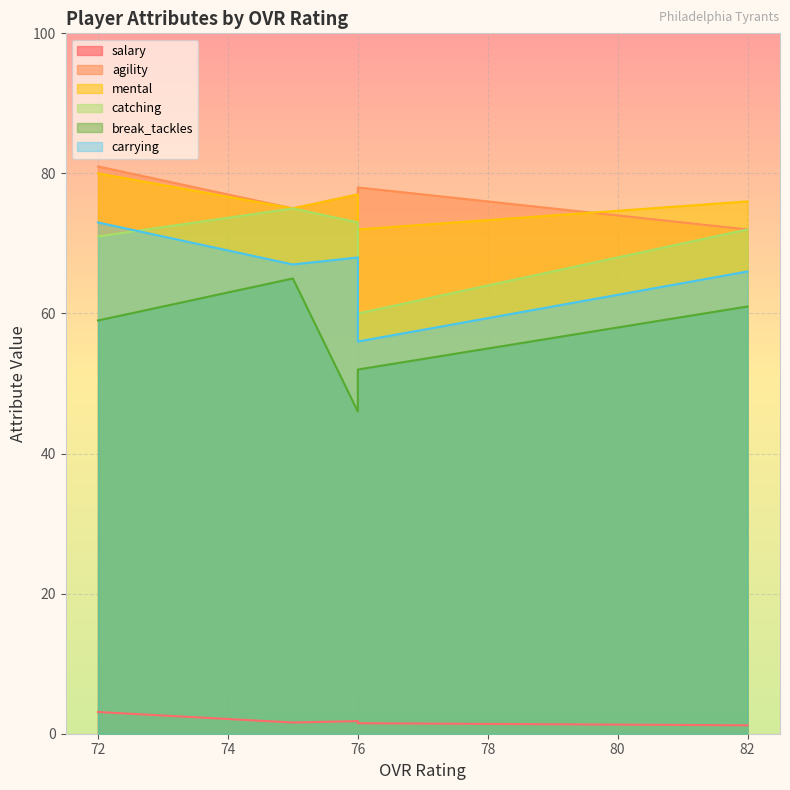

Which category has the highest value in the mental series?

72